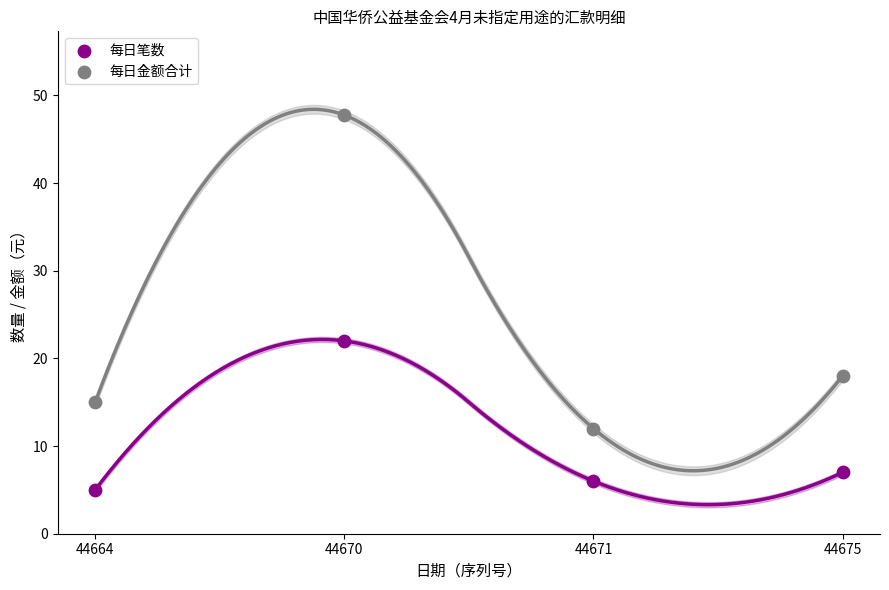

Across all series, what Y value is closest to 26?

22.0